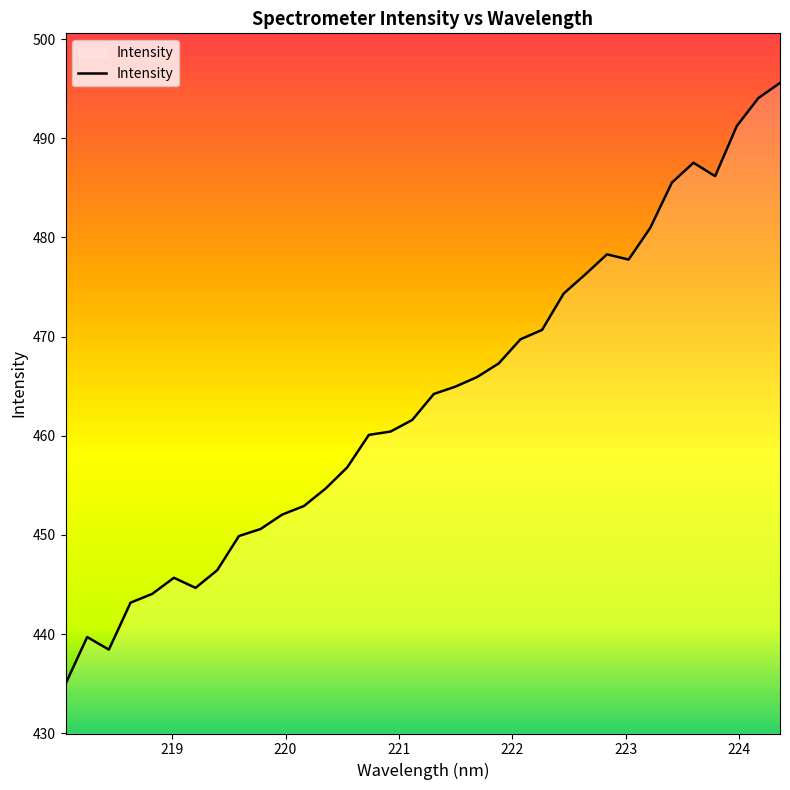

What is the maximum value shown in the chart?

495.6